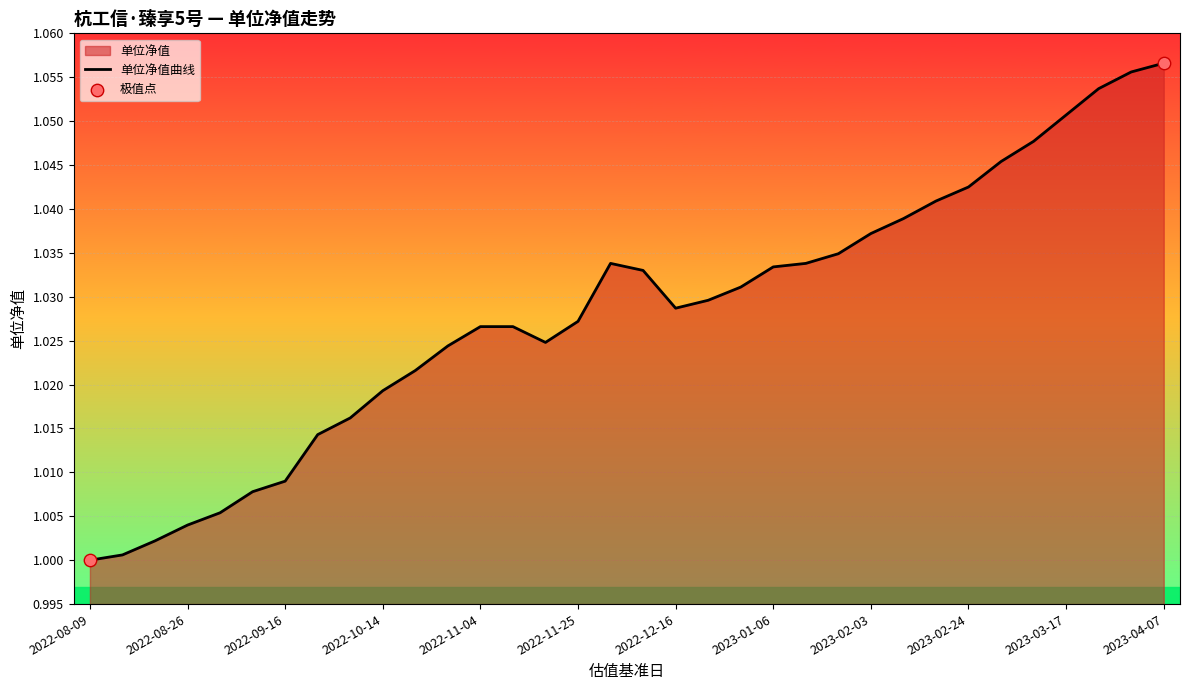

Which has a higher value, 2022-09-23 or 2022-12-09?

2022-12-09